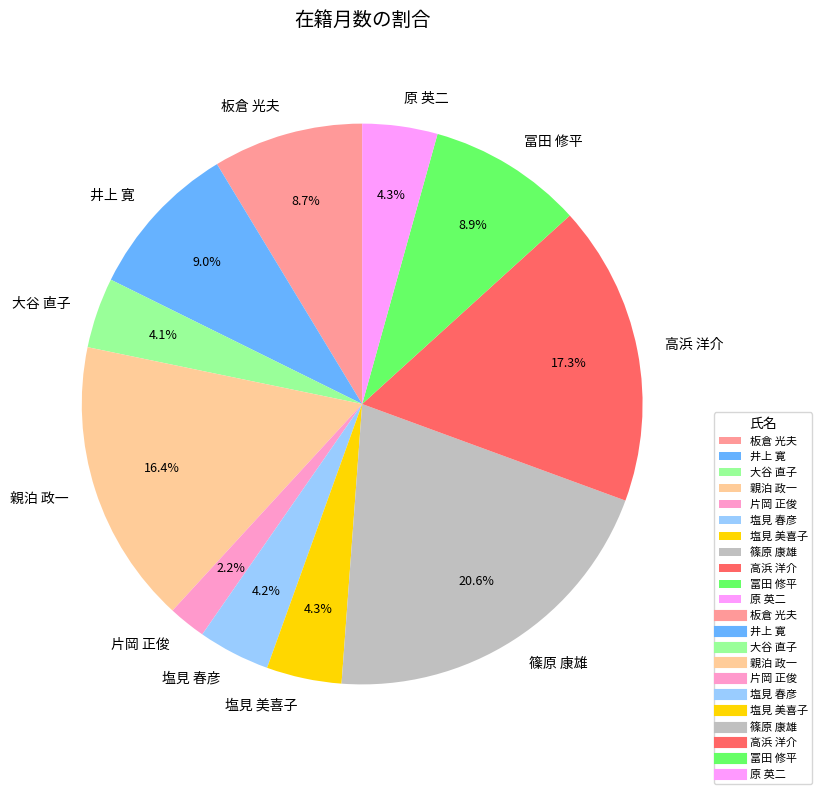

How many segments does this pie chart have?

11